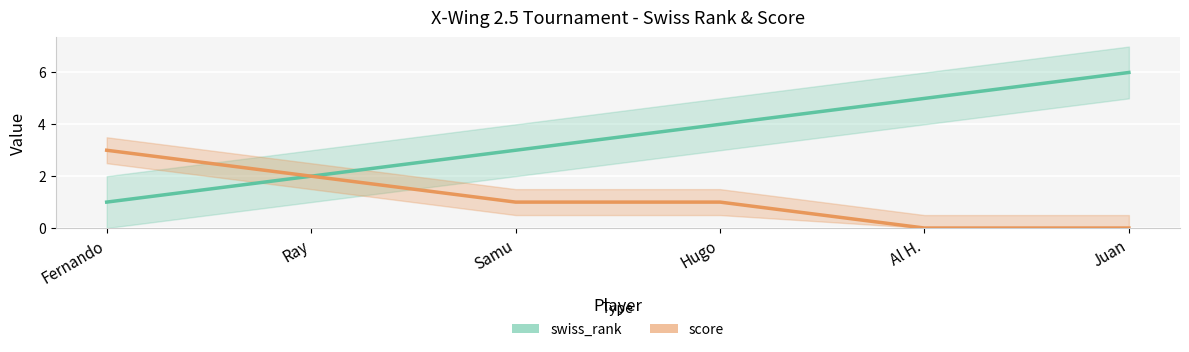

What is the sum of the score values at Hugo and Juan?

1